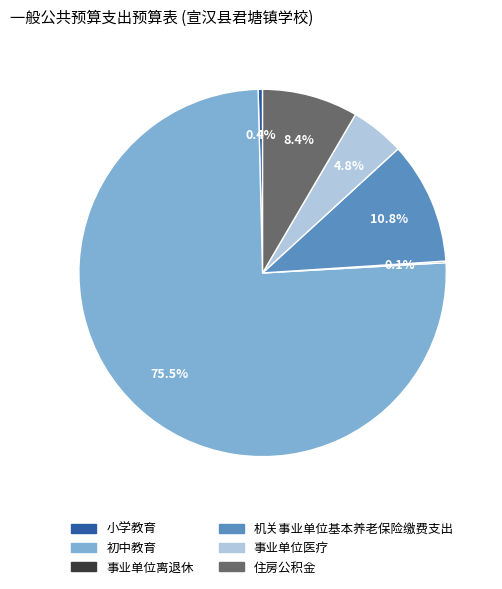

Between 小学教育 and 事业单位医疗, which is larger?

事业单位医疗